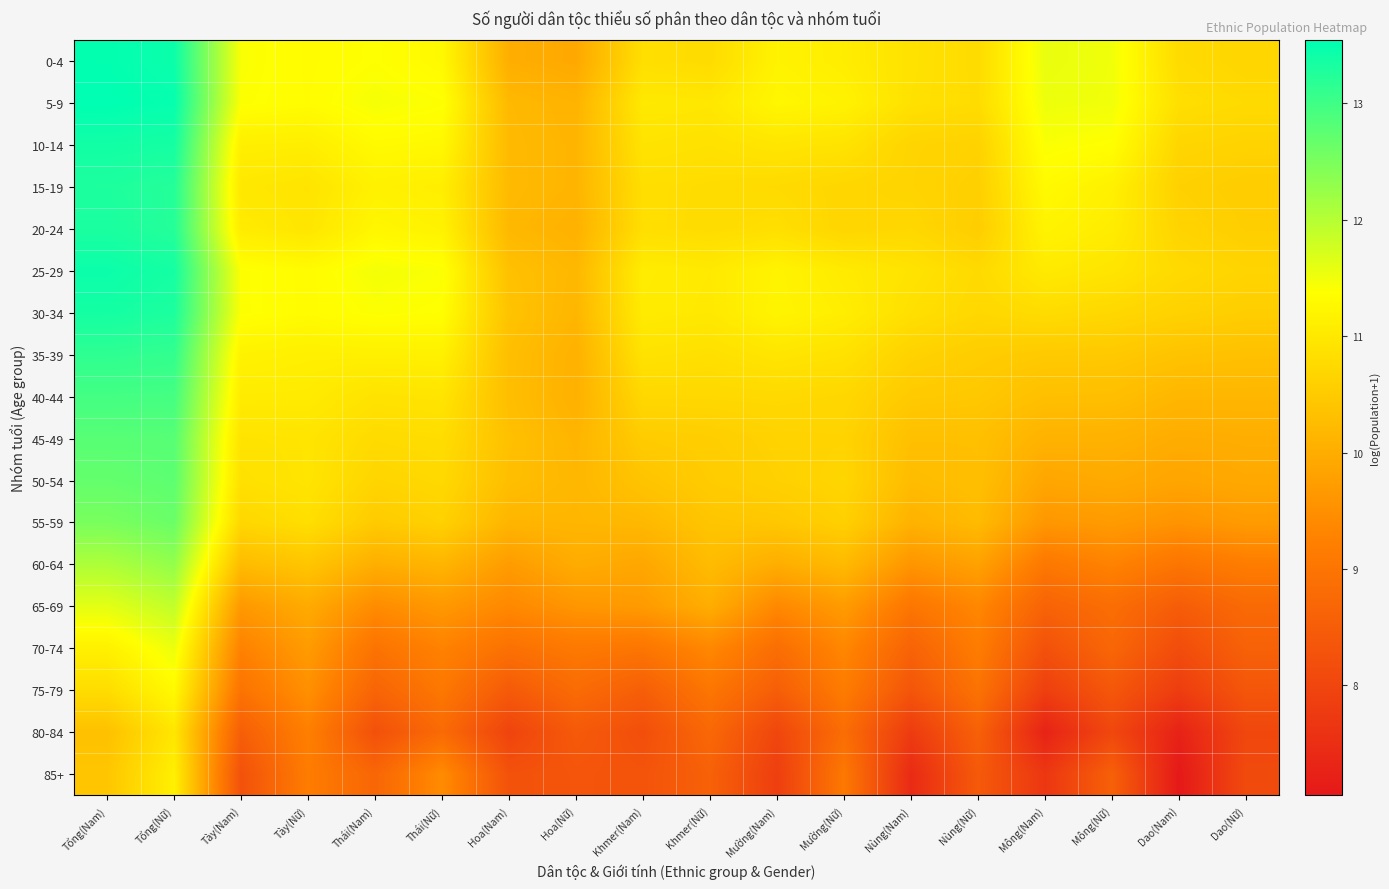

At how many categories does at least one series exceed 8?

18